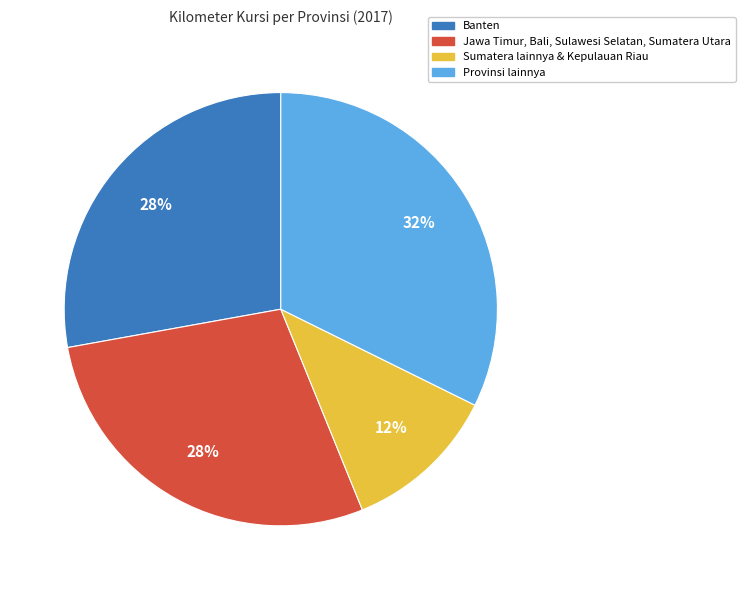

Does any single category account for the majority?

No